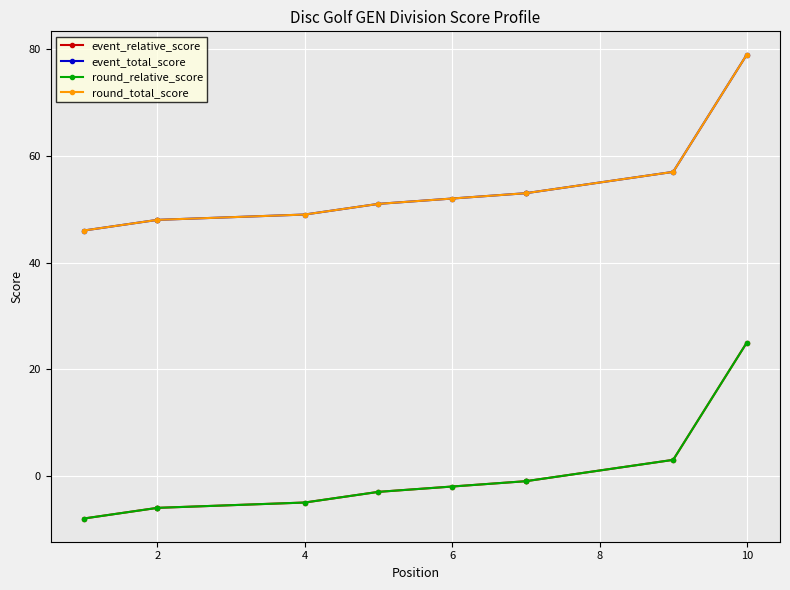

True or false: round_total_score and round_relative_score cross at least once.

False